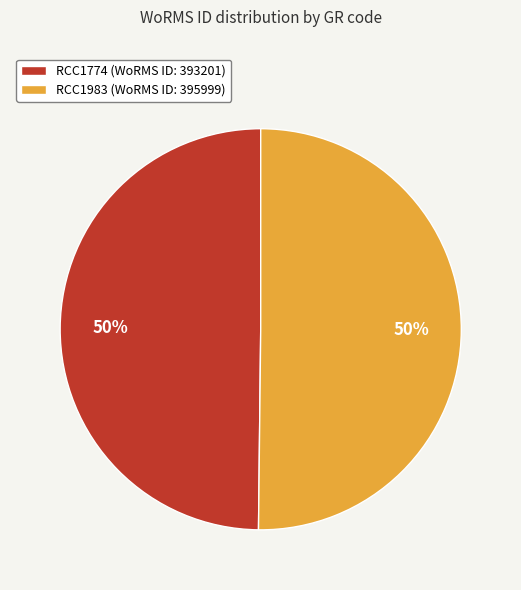

To the nearest percent, what portion does RCC1774 represent?

50%